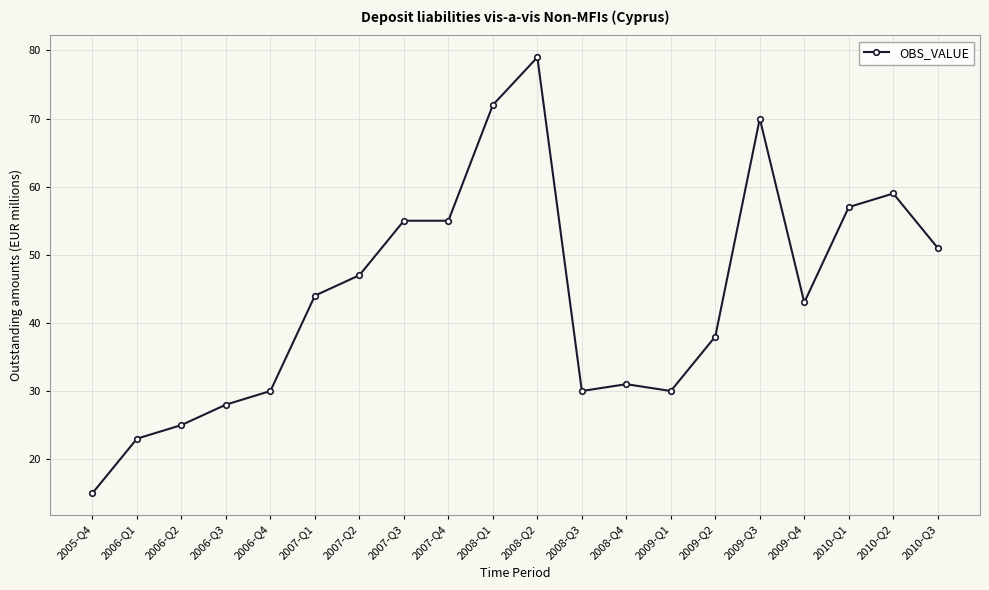

True or false: there are more than 0 points higher than both neighbors.

True